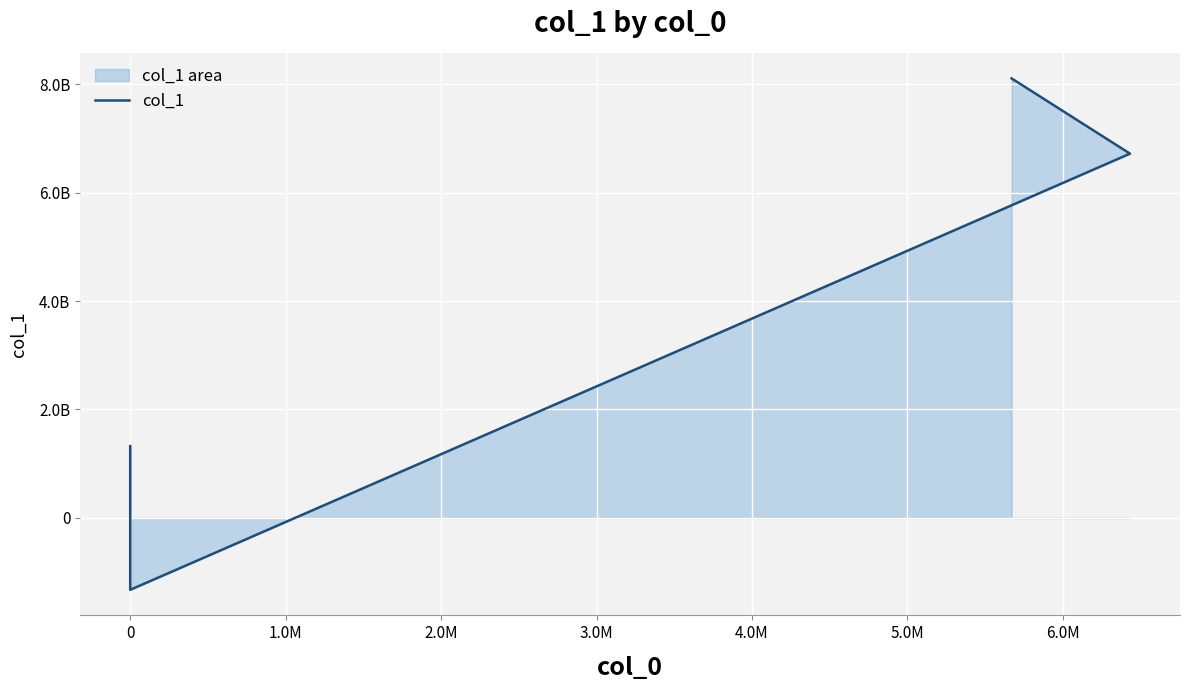

How many data points are less than 1324430000?

3